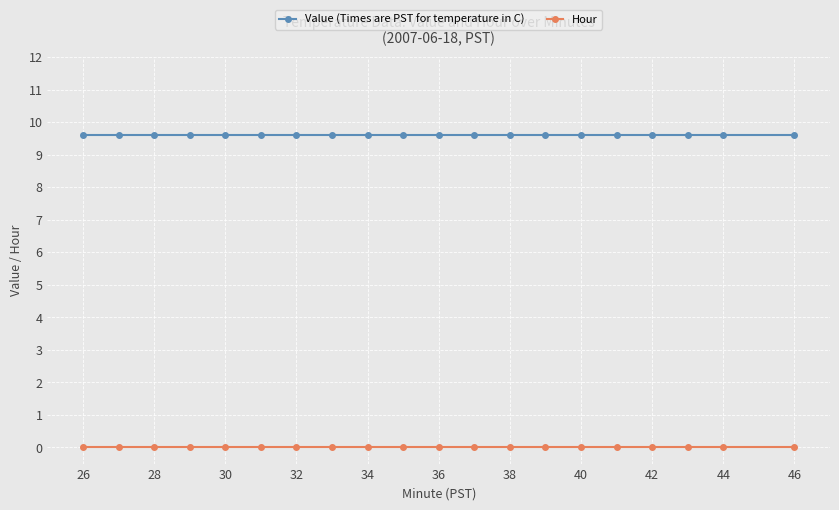

What is the maximum value shown in the chart?

9.6